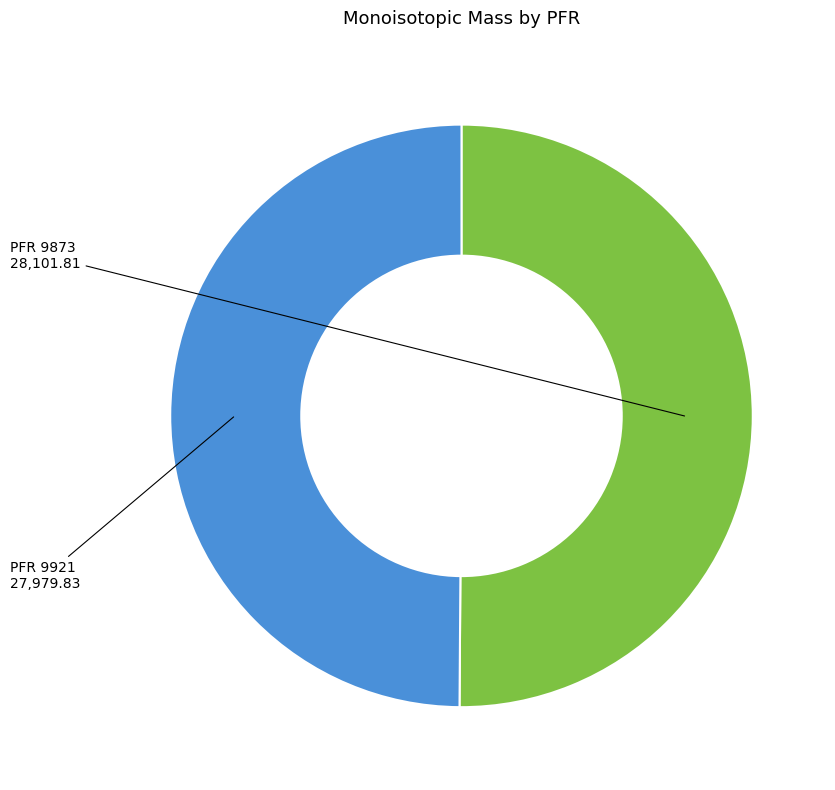

Count the number of slices in the pie.

2